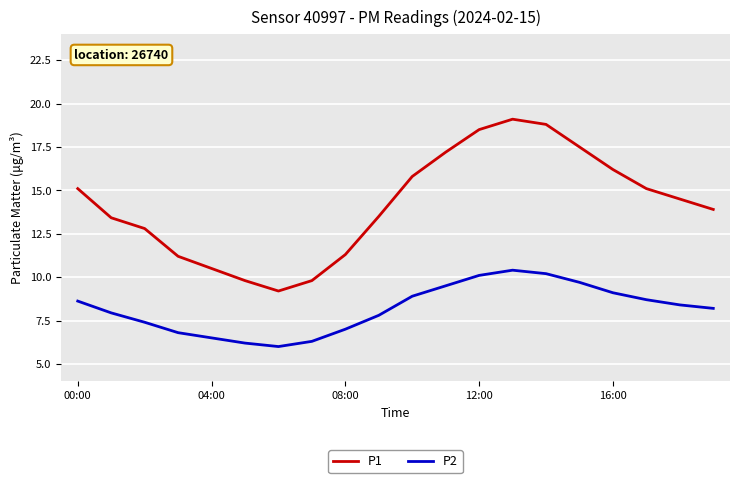

True or false: P1 and P2 intersect in this chart.

False